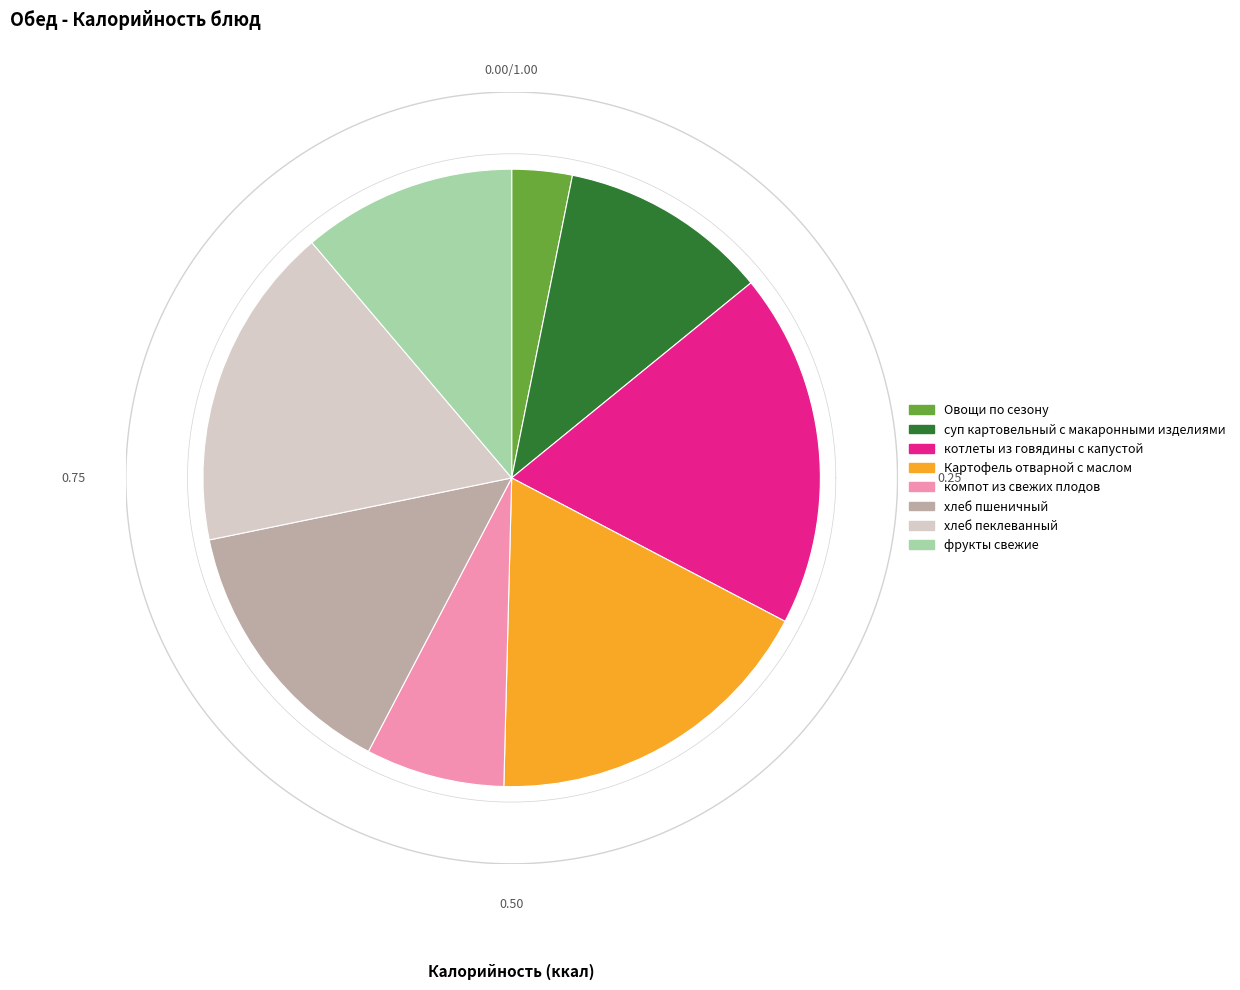

How many segments does this pie chart have?

8